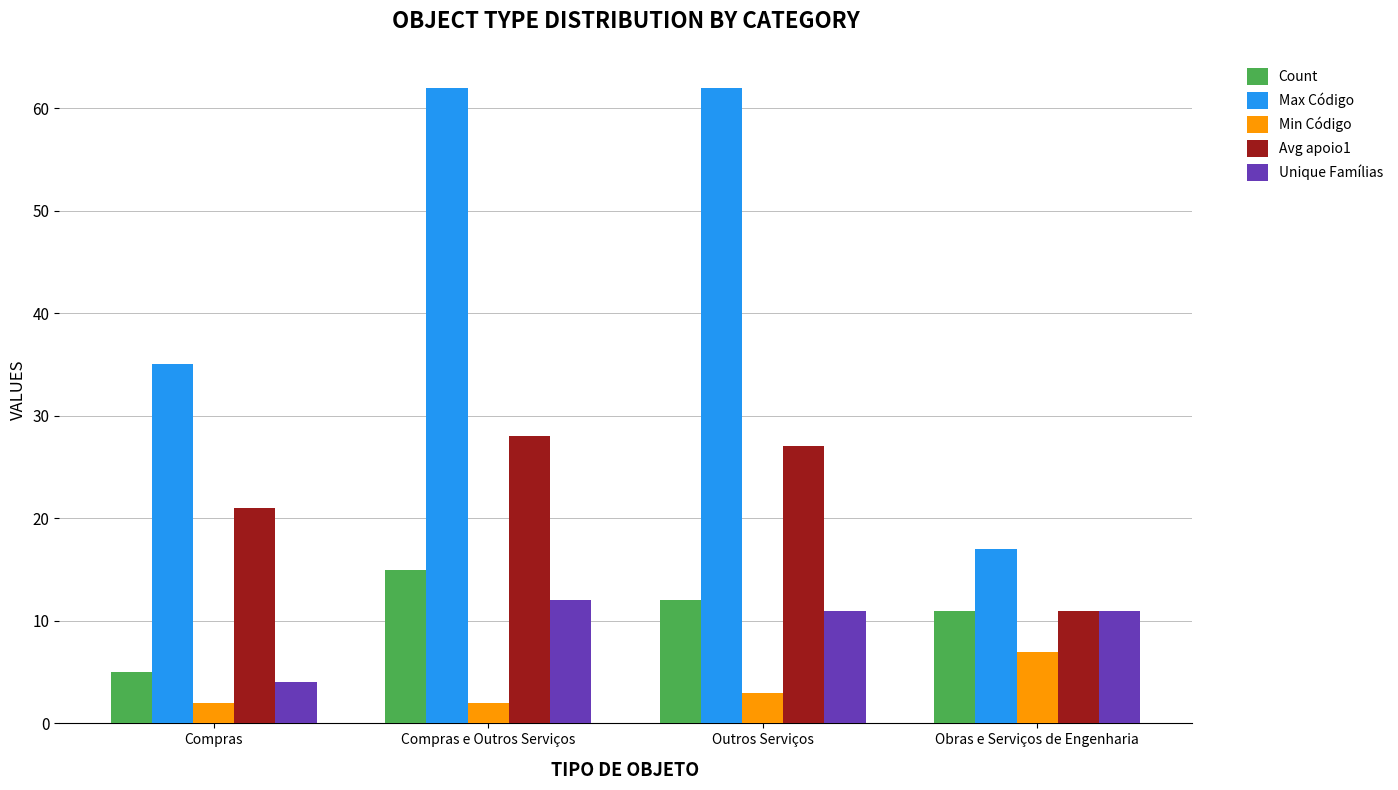

What is the total value across all series at Compras e Outros Serviços?

119